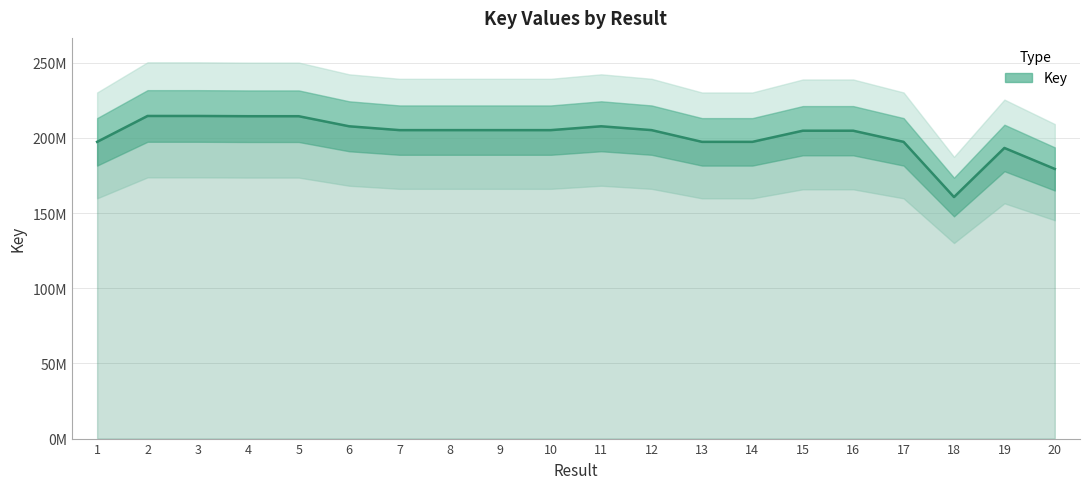

Reading left to right, list all the values displayed in this chart.

1=197.4	2=214.6	3=214.6	4=214.4	5=214.4	6=207.7	7=205.2	8=205.2	9=205.2	10=205.2	11=207.7	12=205.2	13=197.4	14=197.4	15=204.8	16=204.8	17=197.4	18=160.7	19=193.3	20=179.4